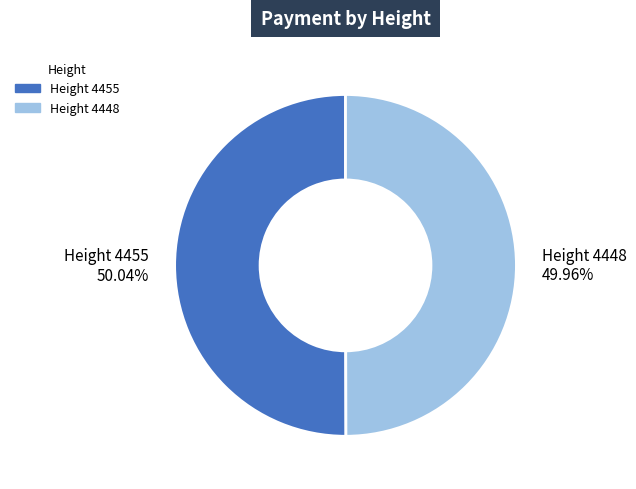

Approximately how many times larger is the value at Height 4448 49.96% compared to Height 4455 50.04%?

1.0